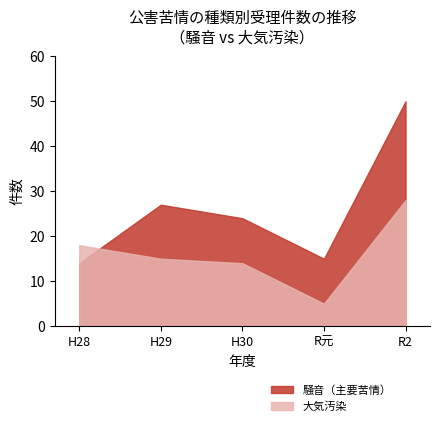

What is the average value of the 大気汚染 series?

16